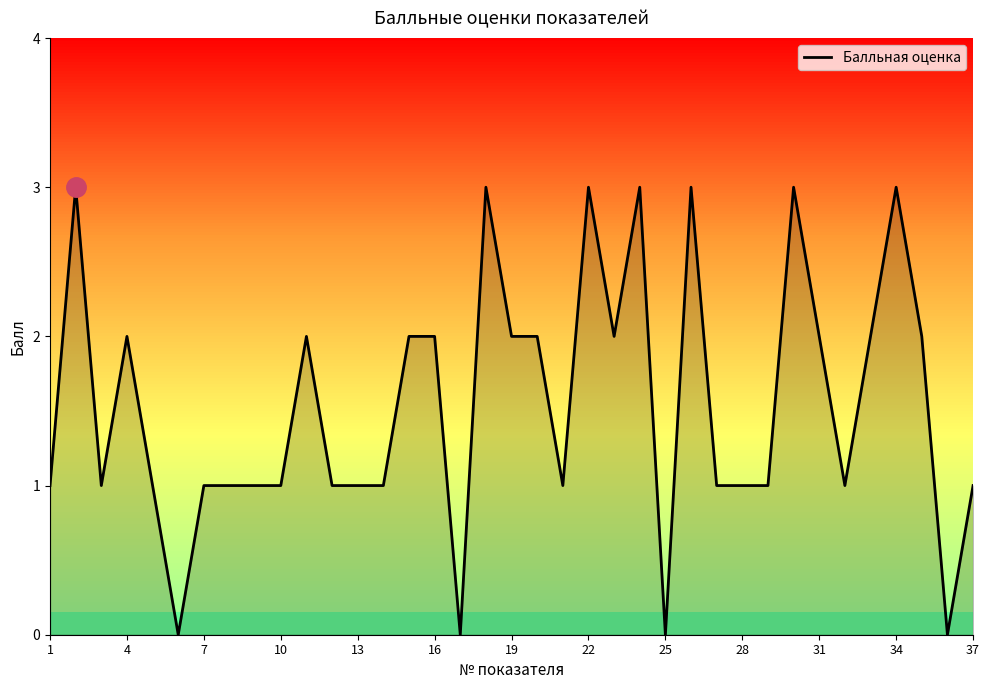

What is the maximum value shown in the chart?

3